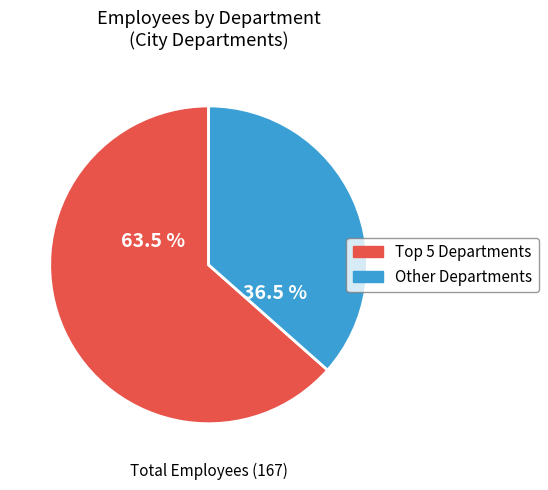

Count the number of slices in the pie.

2